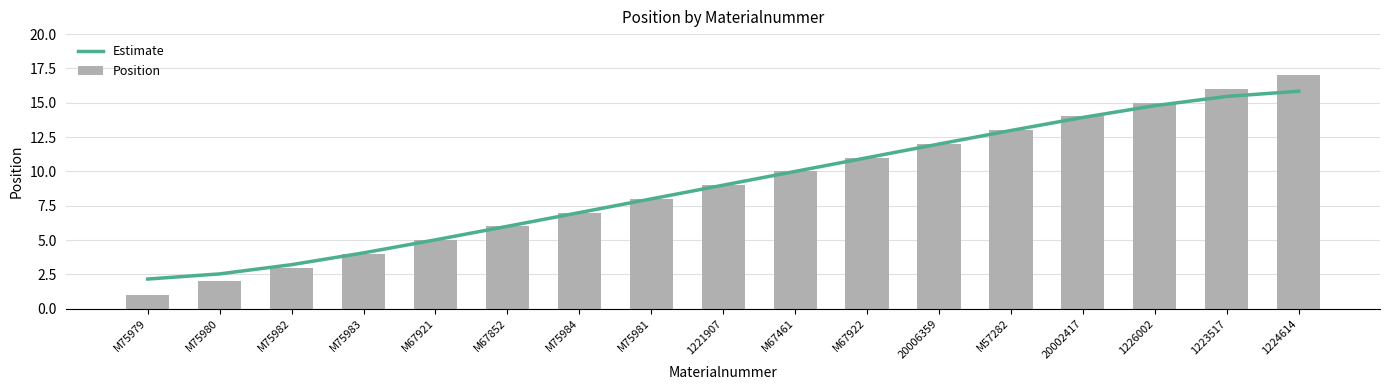

What is the sum of all Position values?

153